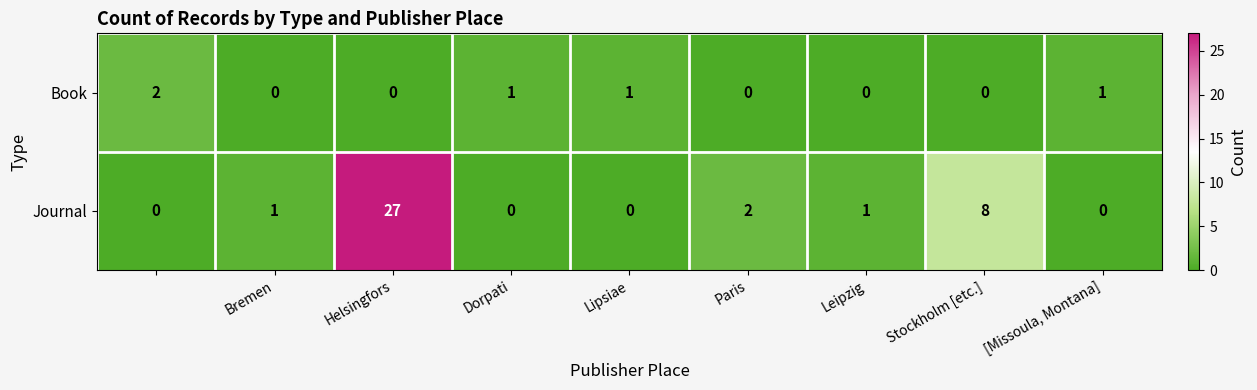

List the series in order of their overall mean, highest first.

Journal, Book